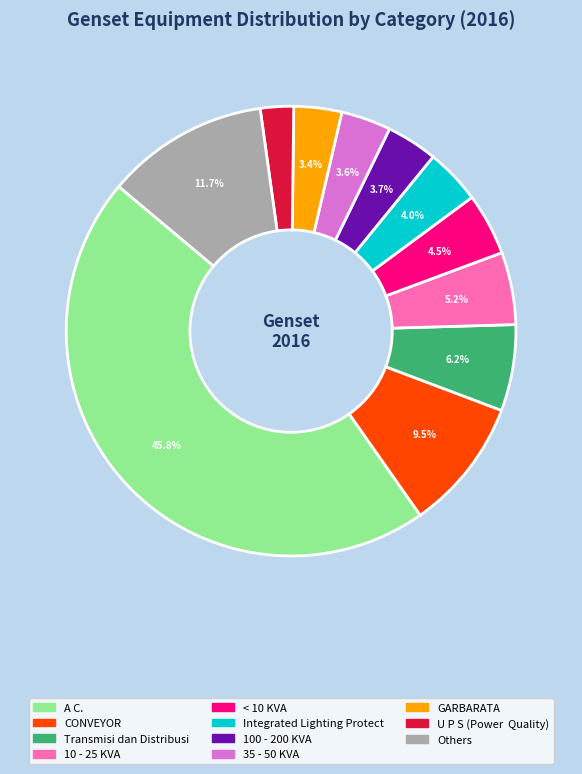

Which category has the smallest portion of the pie?

U P S (Power Quality)